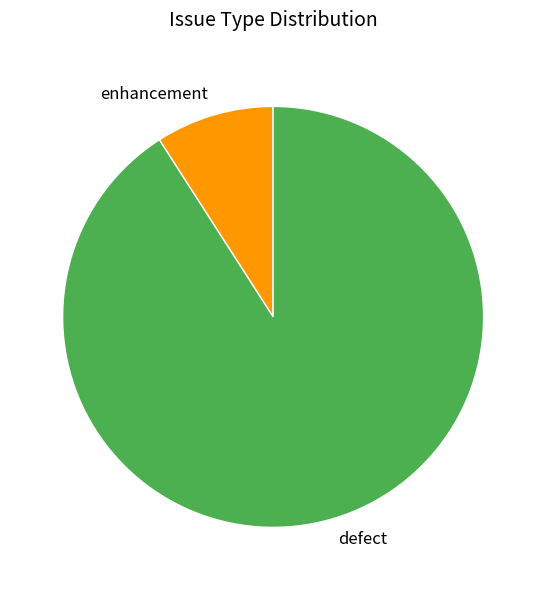

Does any single category account for the majority?

Yes